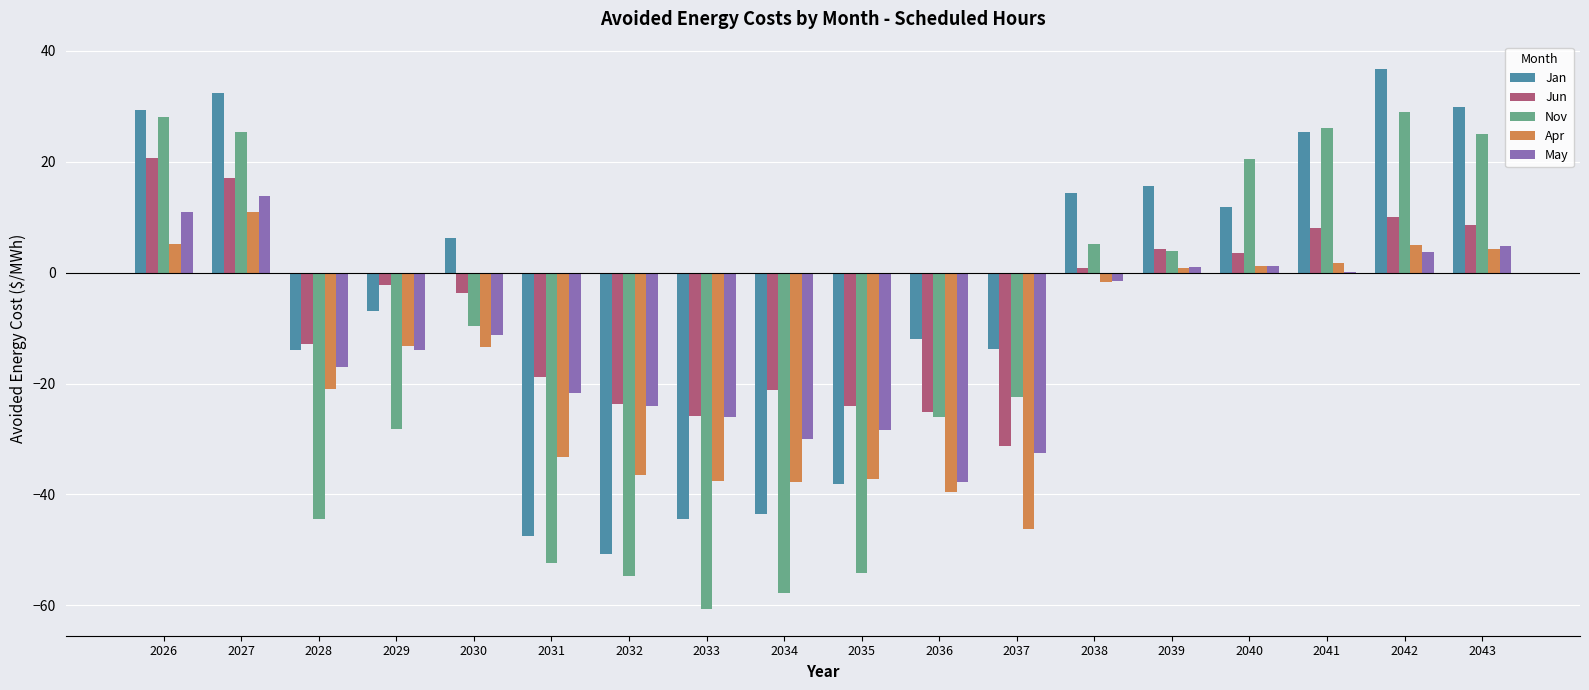

At which category is the sum across all series the highest?

2027